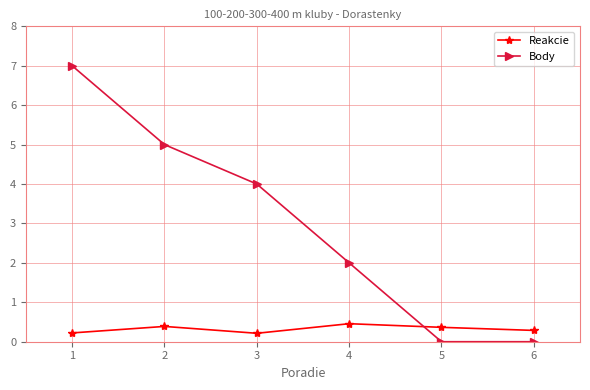

How many times do Reakcie and Body cross each other?

1